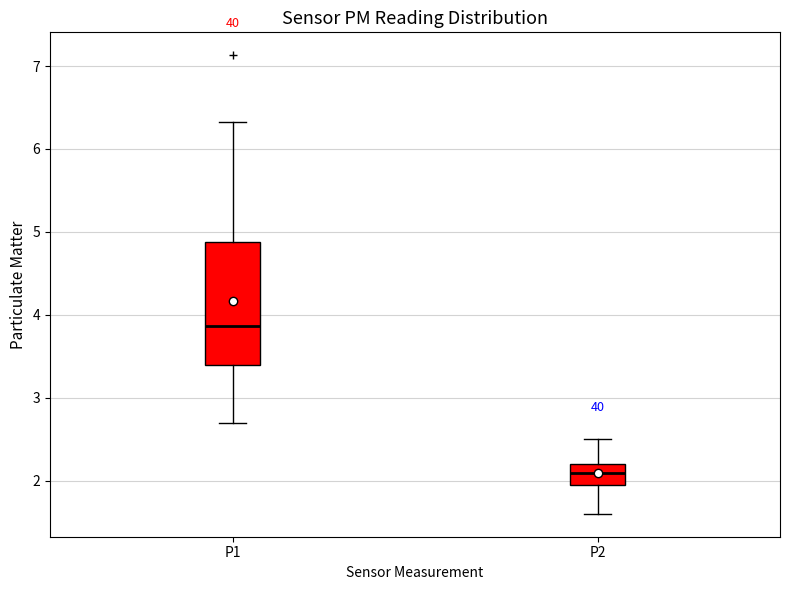

Where does the median line of the box for P1 sit on the y-axis? The values are not printed on the chart, so give them approximately, as read against the axis.

3.9